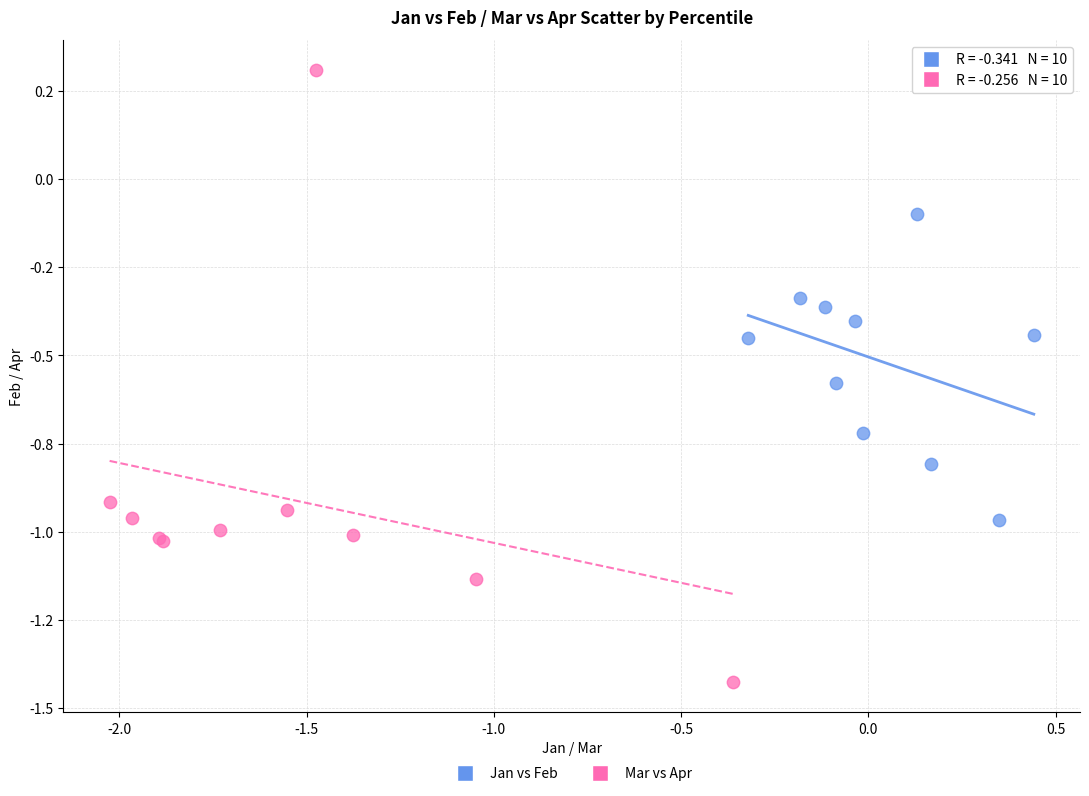

What are all the series names shown in the legend?

Jan vs Feb, Mar vs Apr